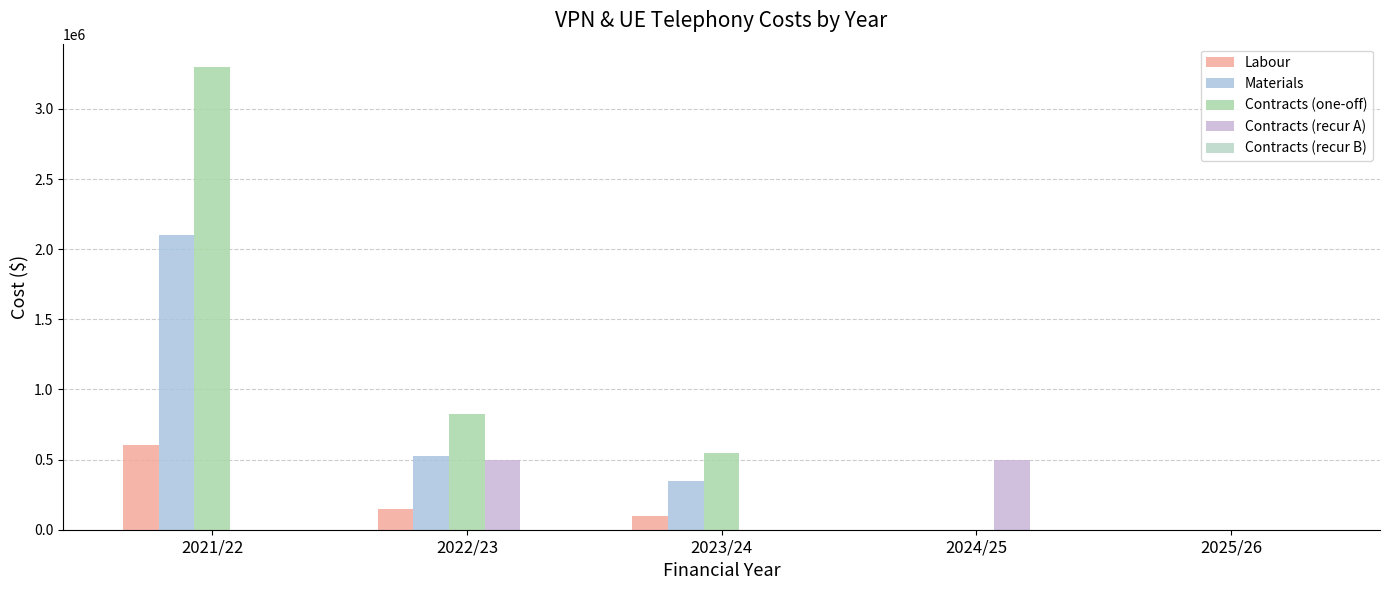

Count the number of data series in this chart.

4